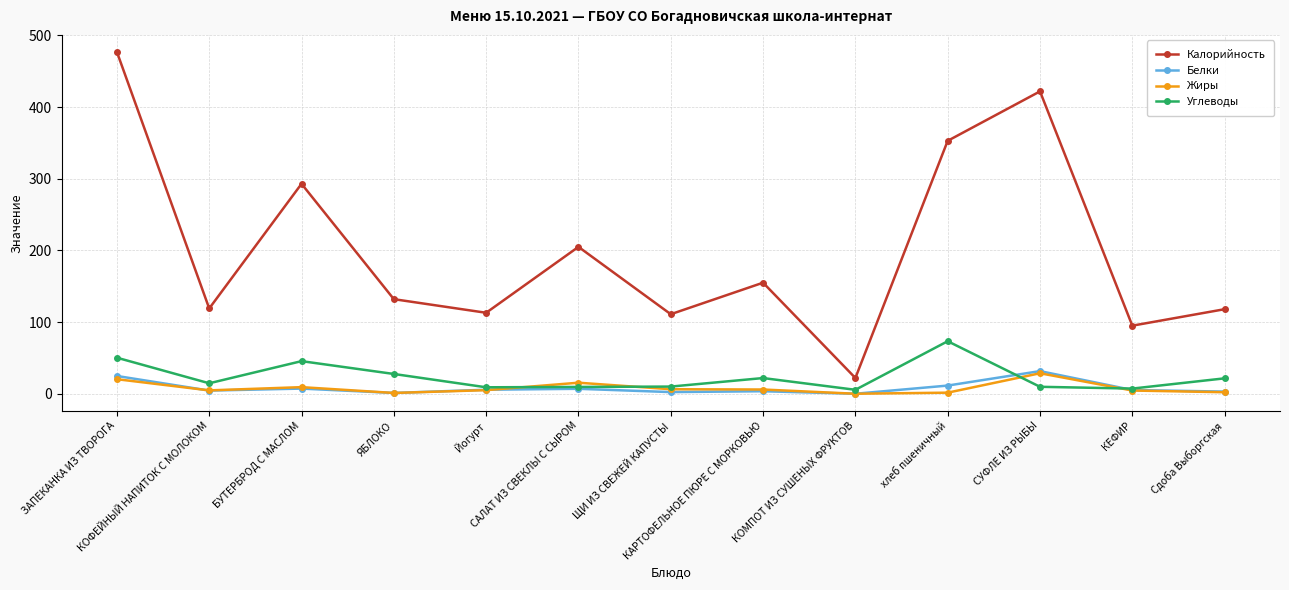

In Калорийность, how many points are higher than both neighbors (excluding endpoints)?

4